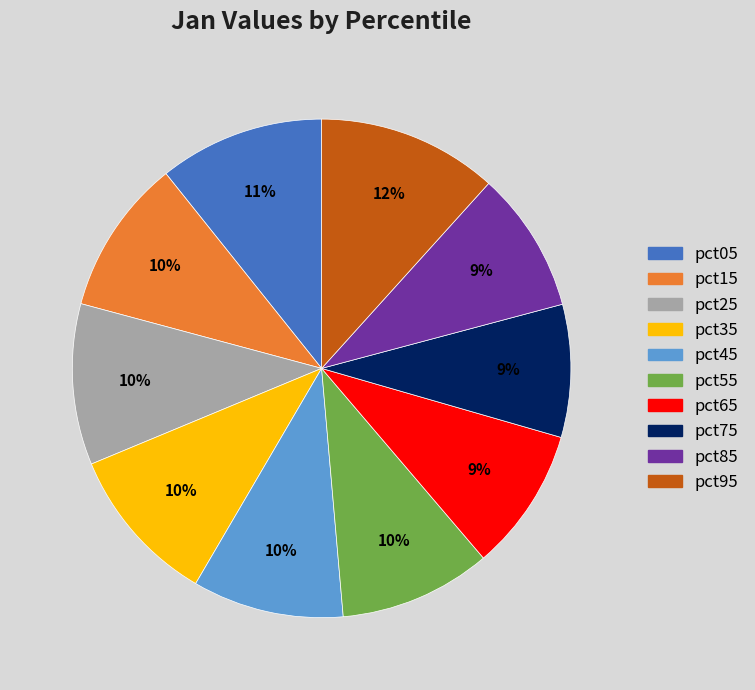

The pct25 slice represents 5% of the pie. True or false?

False